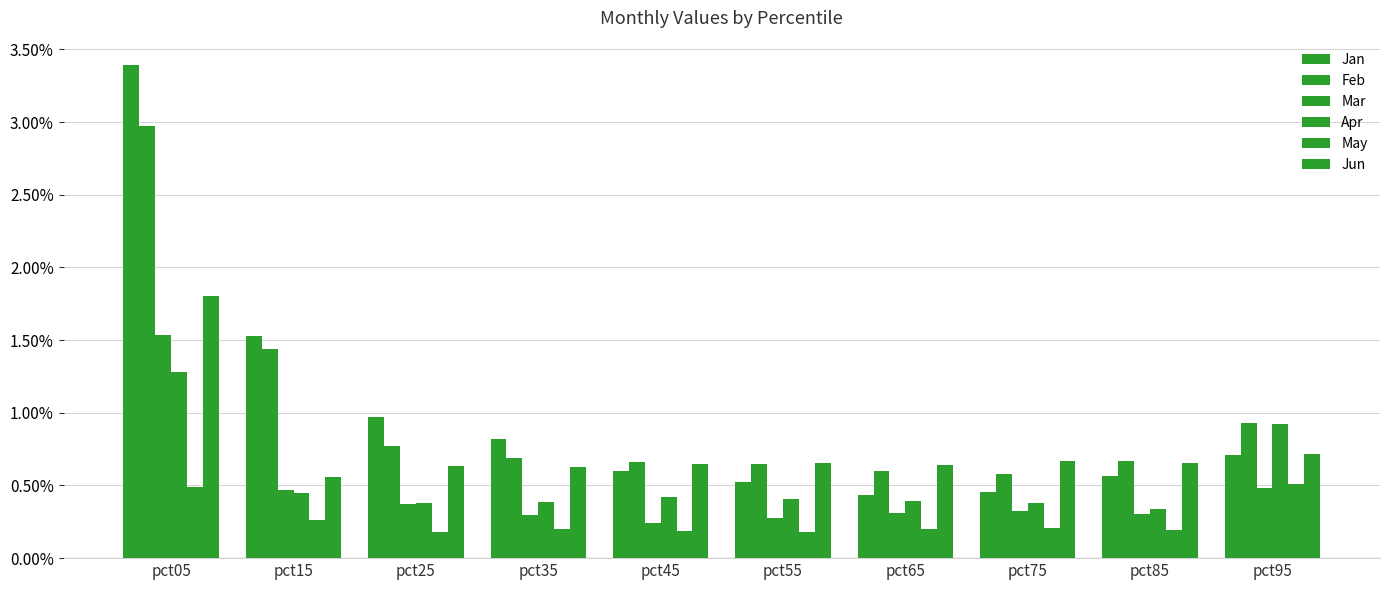

How many groups of bars are there?

10